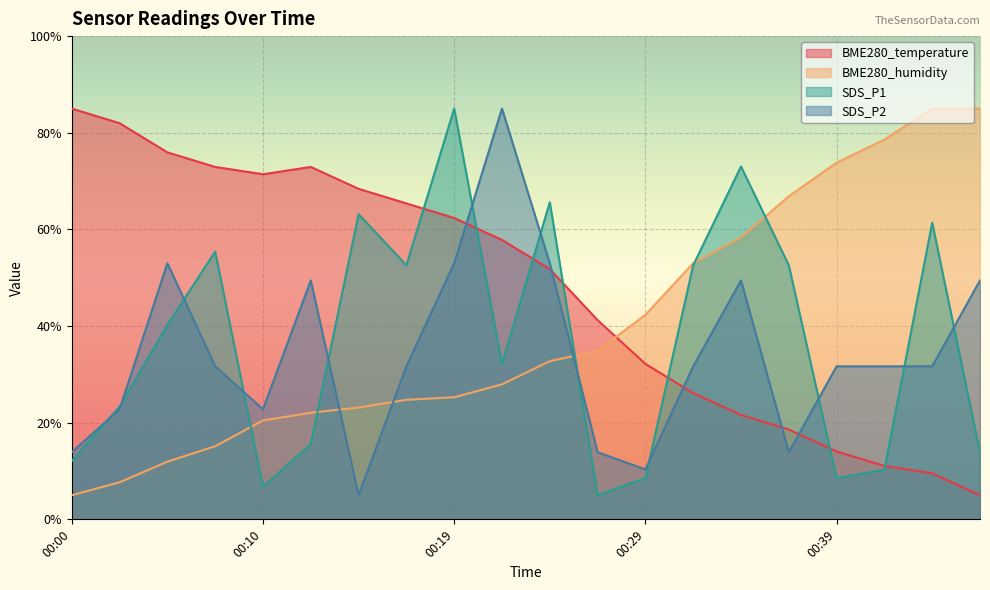

At which label is SDS_P1 closest to 45?

00:05